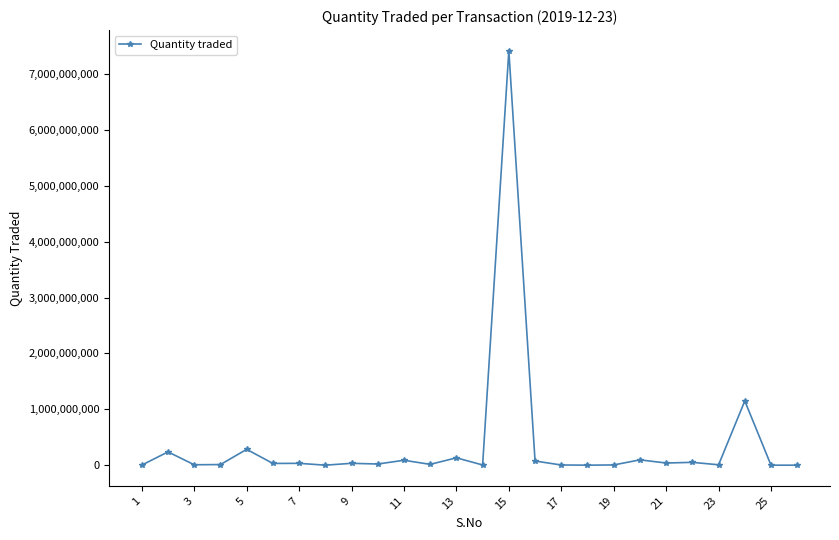

How many data points does each series have?

26